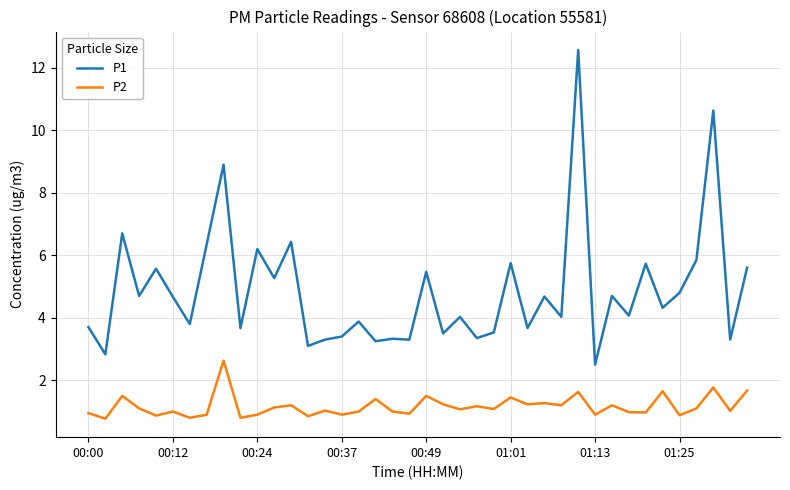

What is the maximum value shown in the chart?

12.6